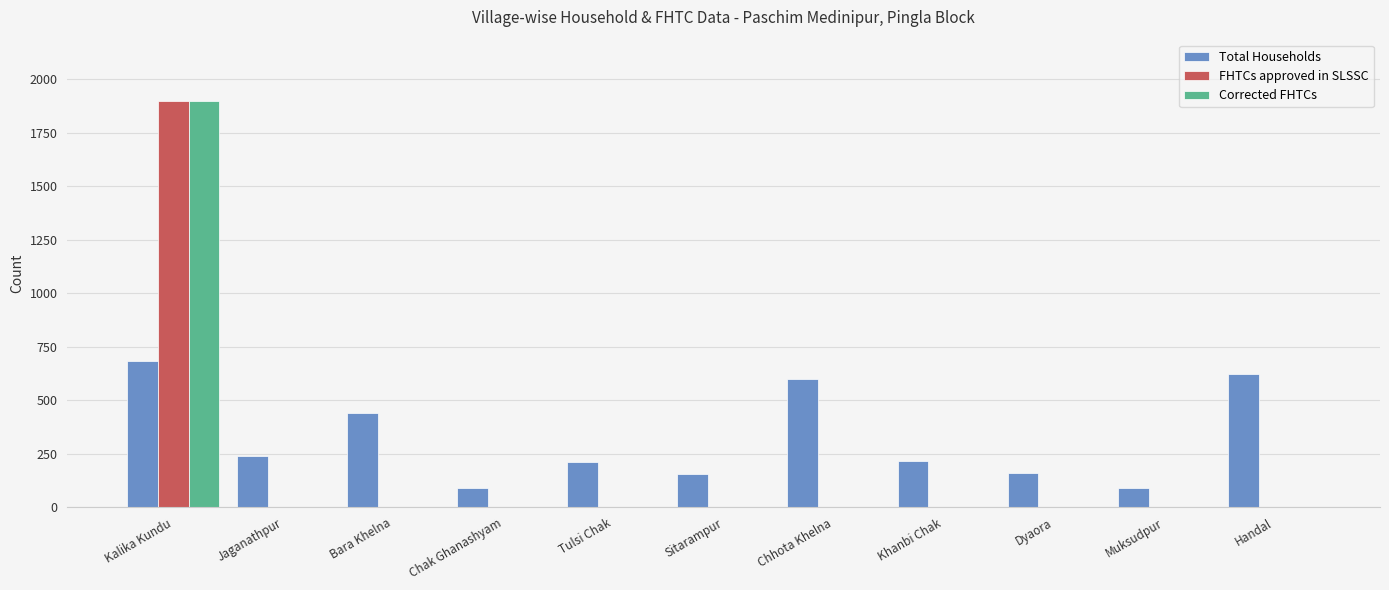

What is the maximum value for Corrected FHTCs?

1900